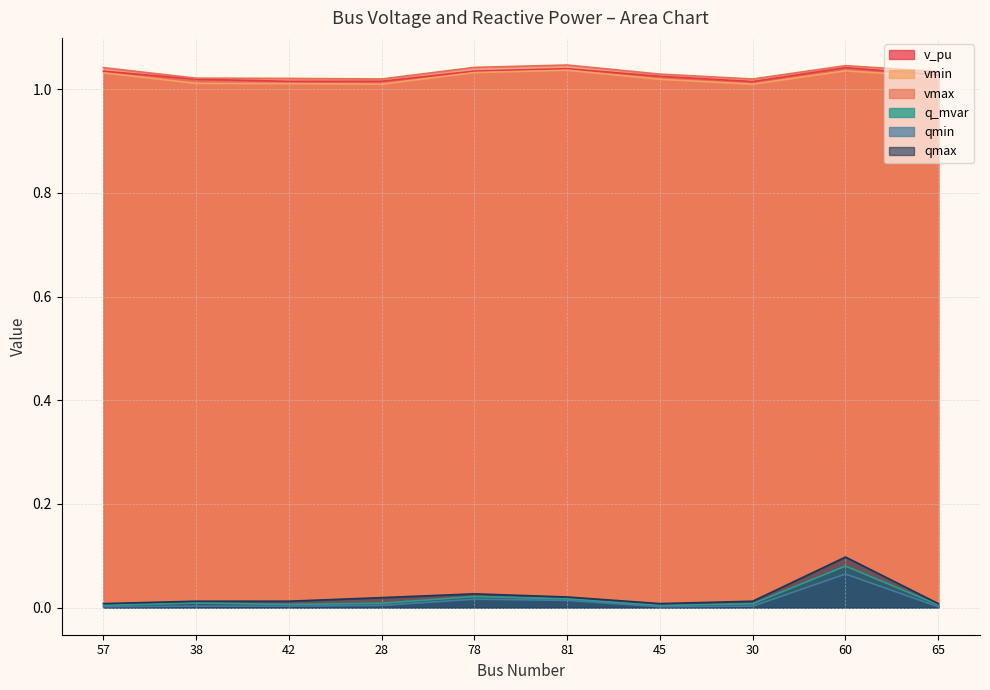

Which label corresponds to the smallest value in the chart?

57